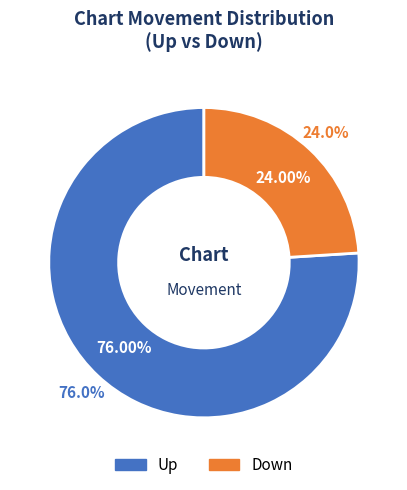

What is the change in value from up to down?

-52